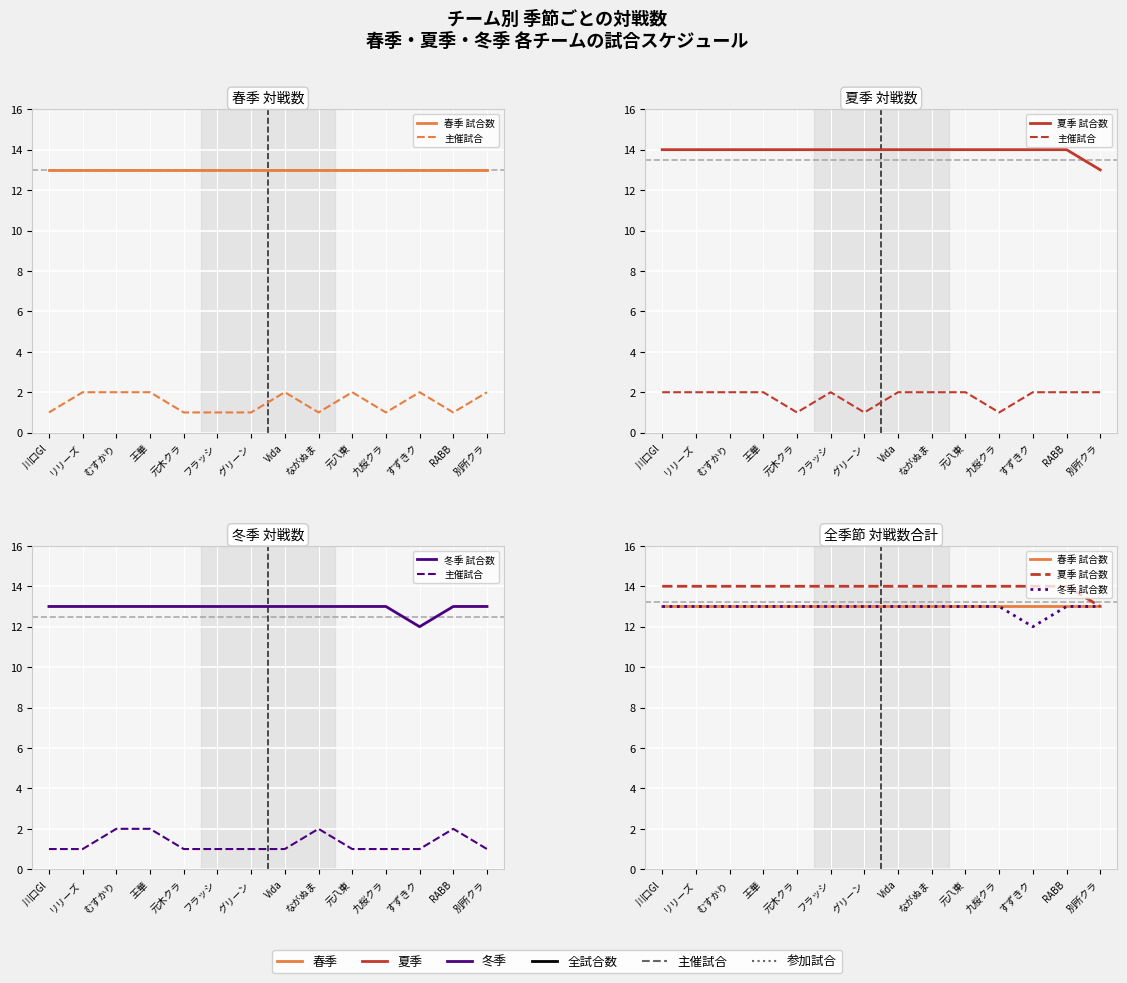

What is the difference between the highest and lowest values at ながぬま?

12